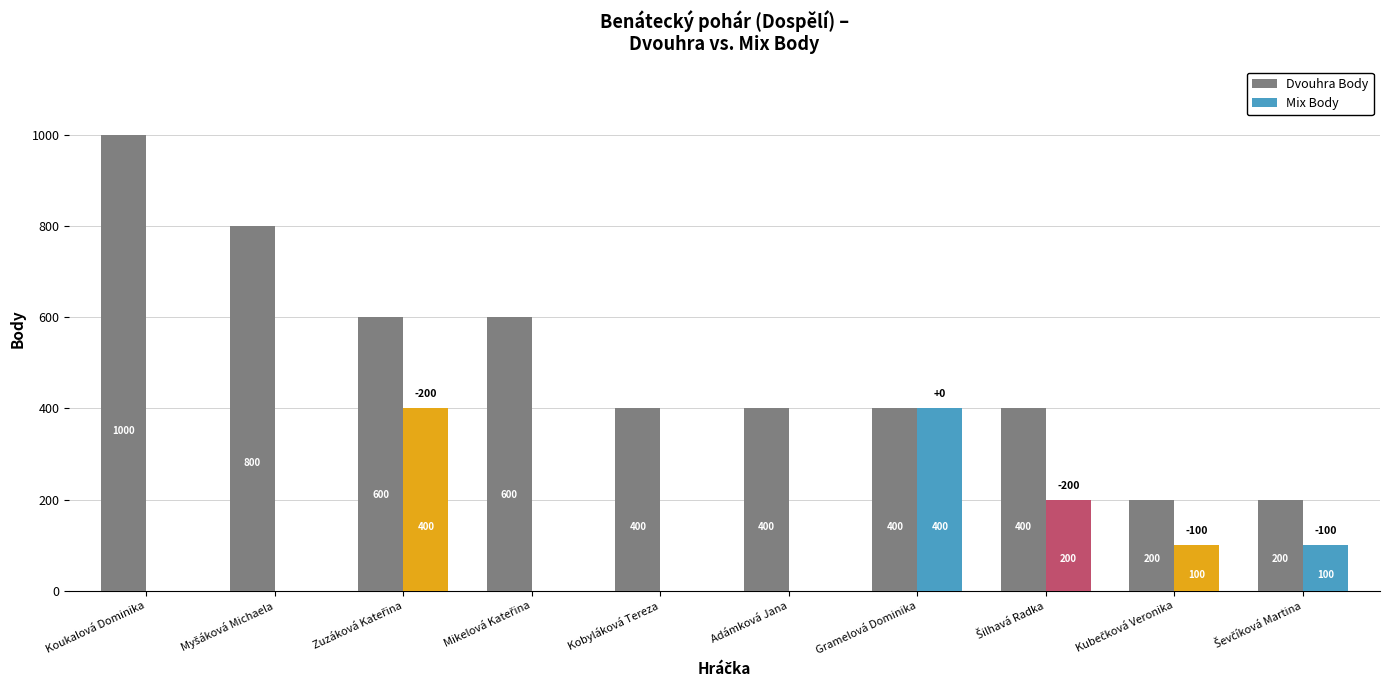

Where does the Dvouhra Body series first go above 400?

Koukalová Dominika